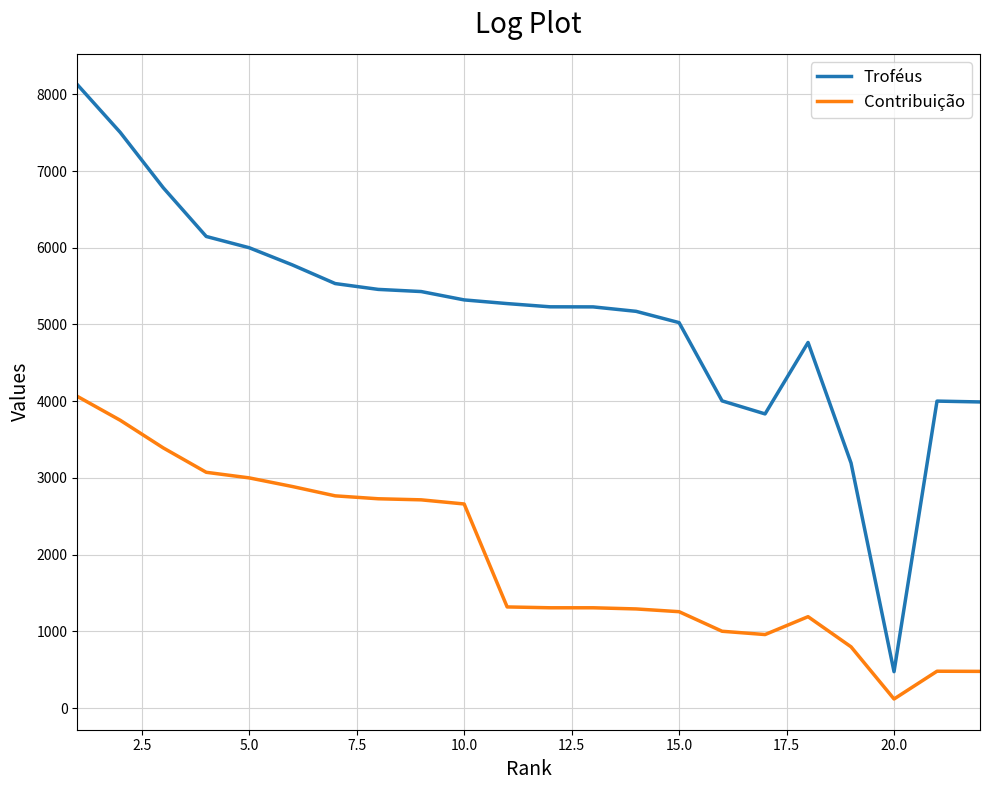

Which series has the largest total across all categories?

Troféus